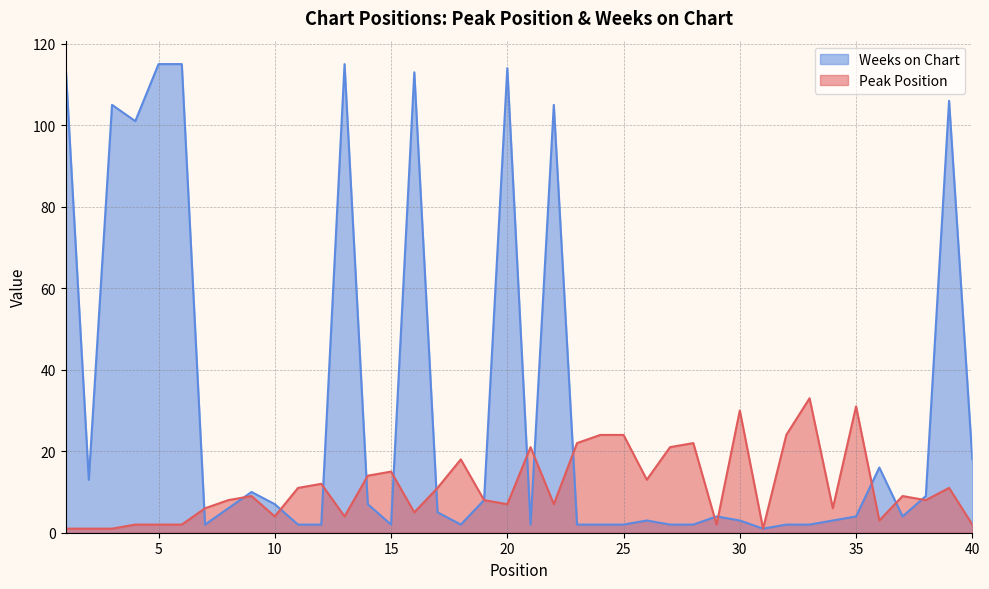

The Peak Position series shows 1 at 3. True or false?

True